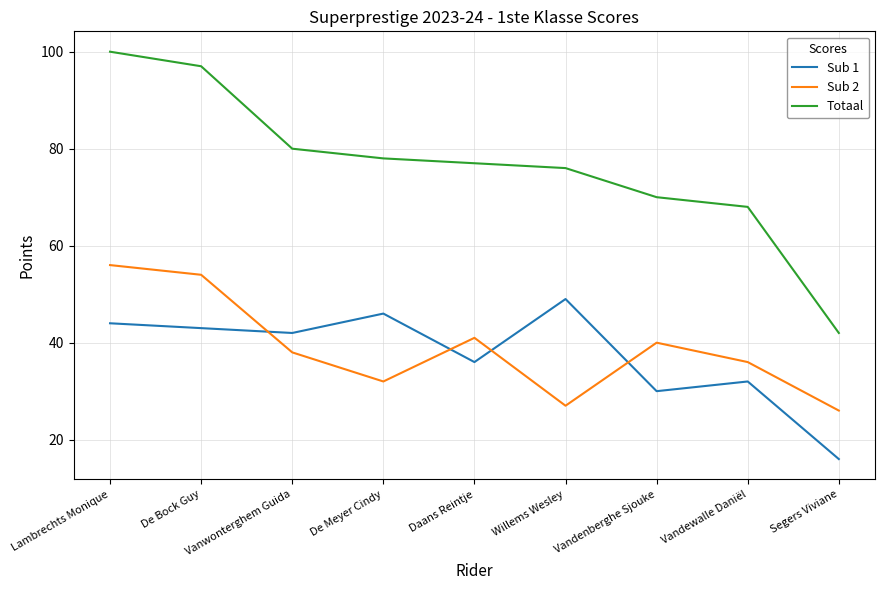

What position from the left is De Meyer Cindy?

4